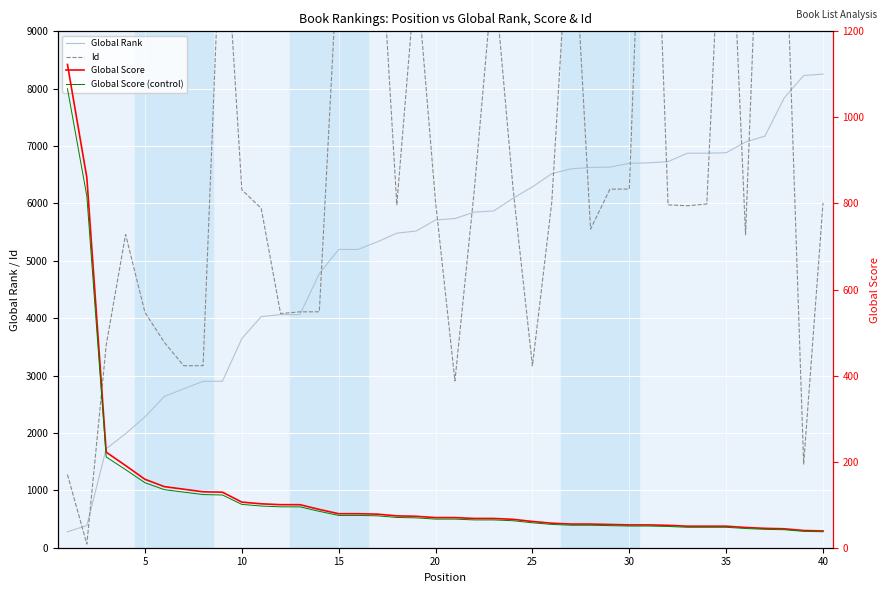

List the series in order of their peak value, lowest first.

Global Score (control), Global Score, Global Rank, Id